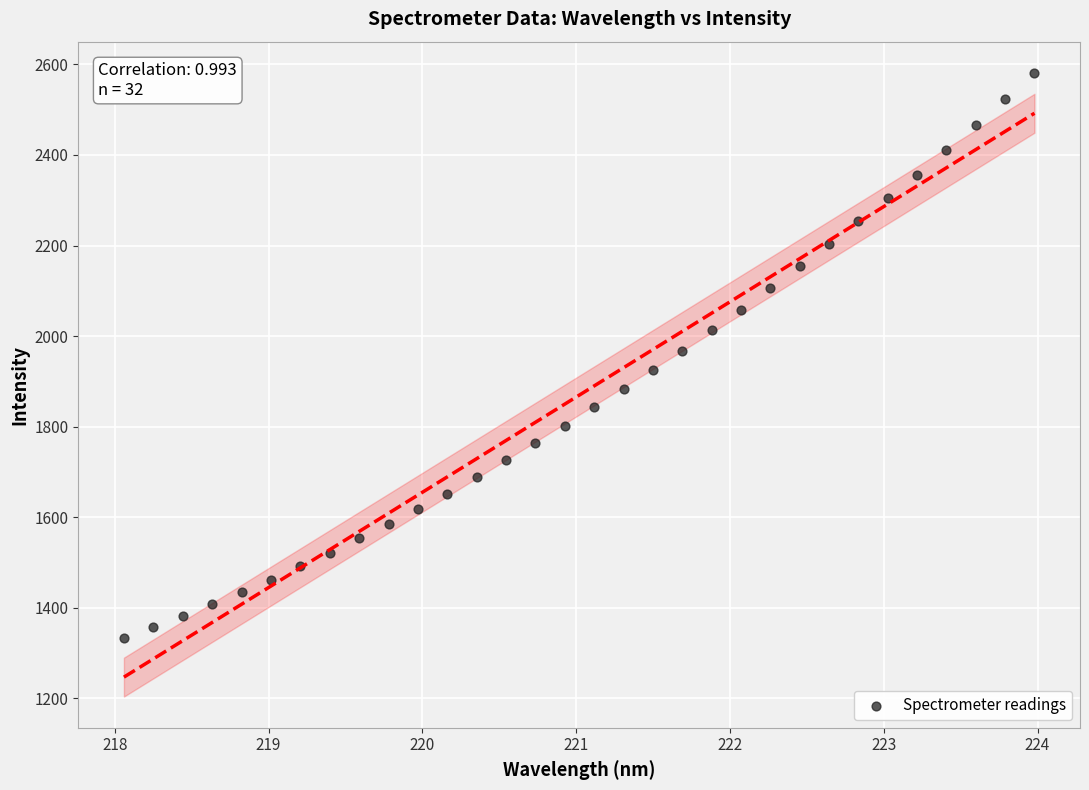

What is the range of Y values (max minus min)?

1248.6